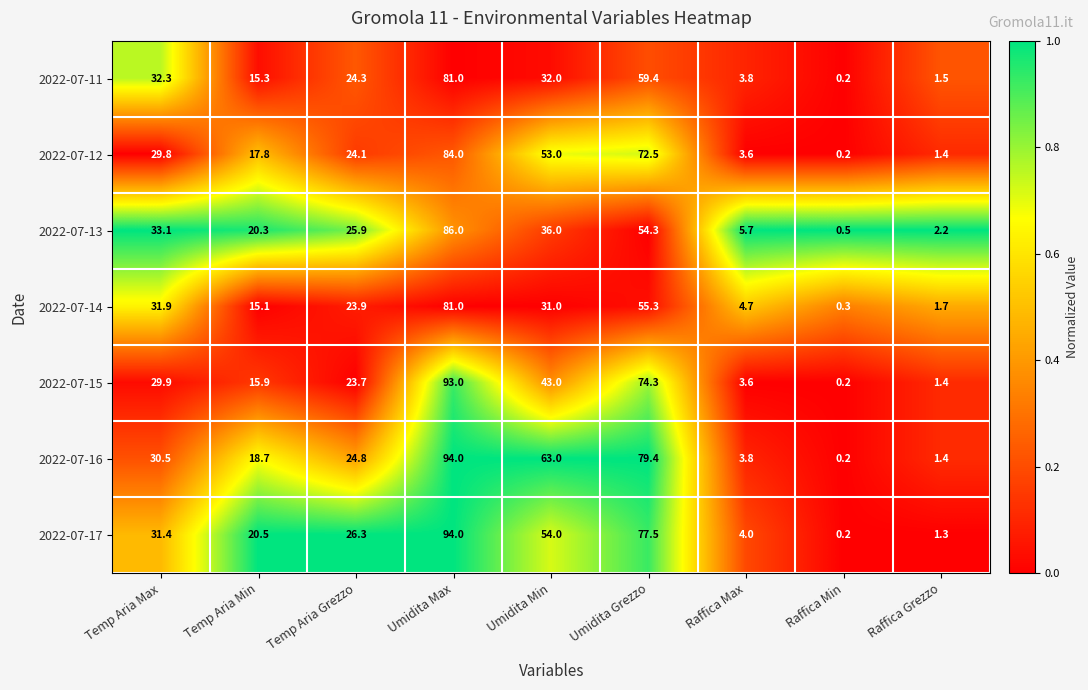

What is the lowest value of the 2022-07-14 series?

0.3